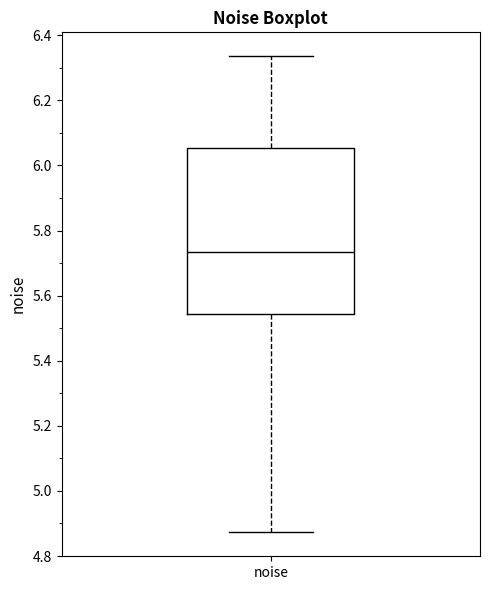

Where does the upper whisker of the box for noise end on the y-axis? The values are not printed on the chart, so give them approximately, as read against the axis.

6.34